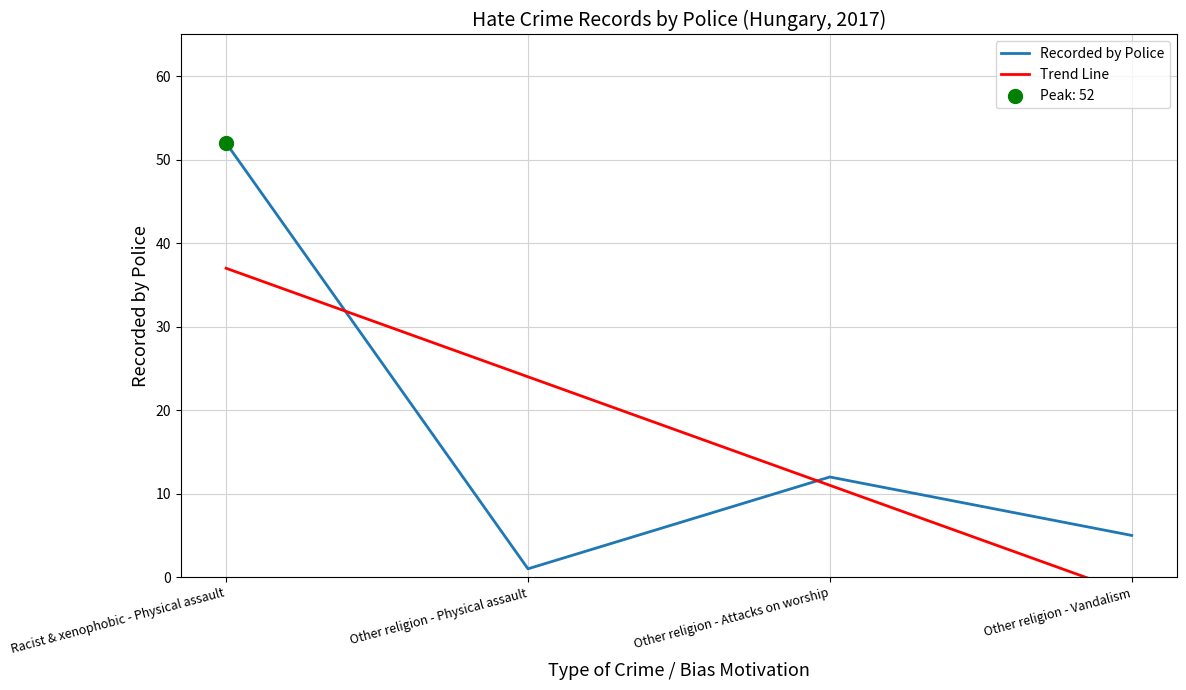

What is the change in value from Other religion - Physical assault to Other religion - Vandalism?

+4